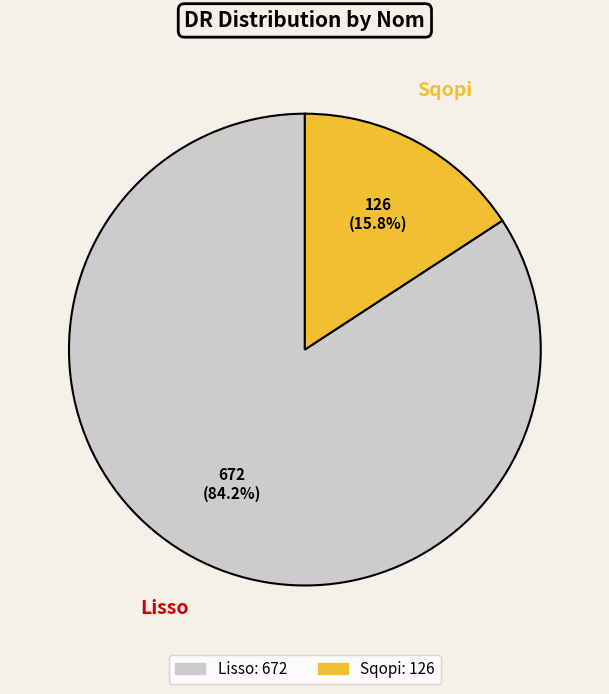

What percentage is the Sqopi slice, to the nearest percent?

16%